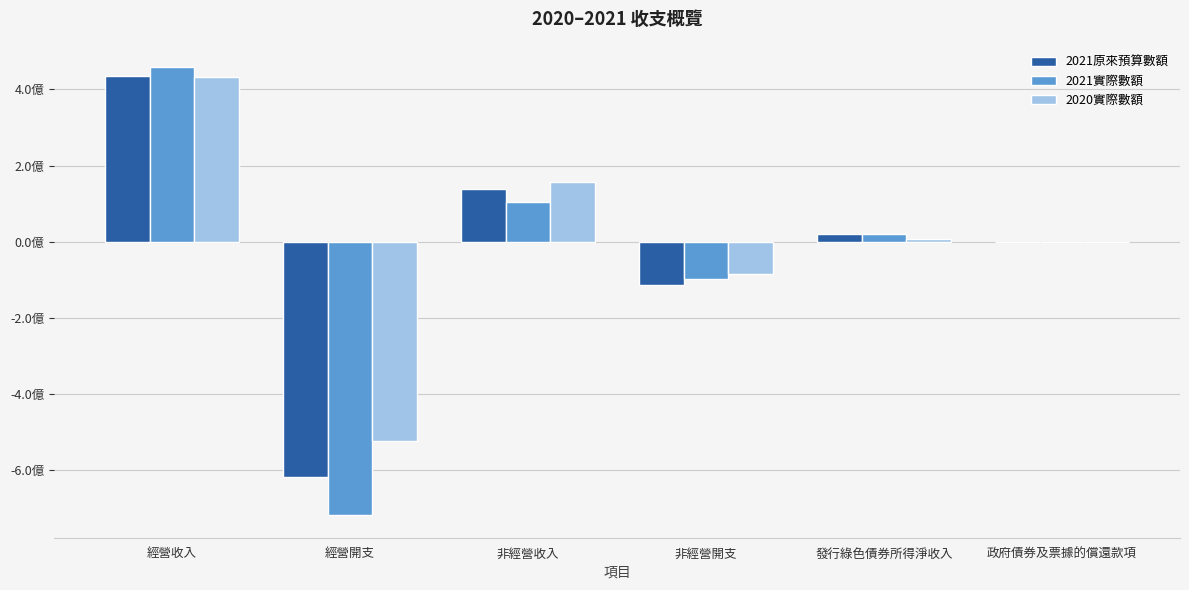

What are all the series names shown in the legend?

2021原來預算數額, 2021實際數額, 2020實際數額